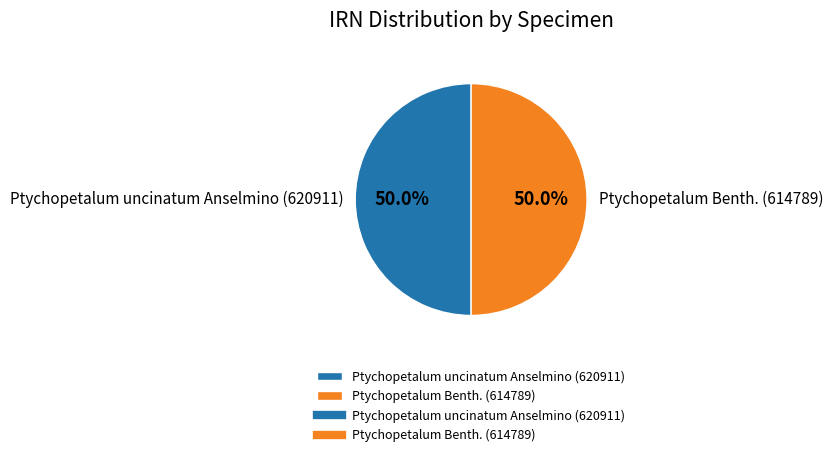

What percentage do Ptychopetalum uncinatum Anselmino (620911) and Ptychopetalum Benth. (614789) together represent?

100.0%